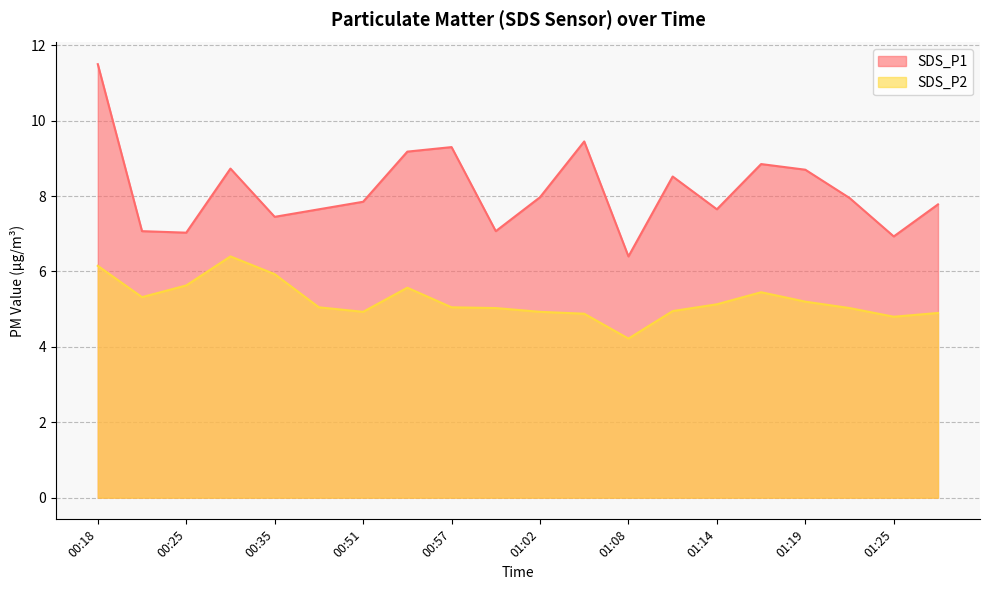

True or false: SDS_P1 and SDS_P2 cross at least once.

False